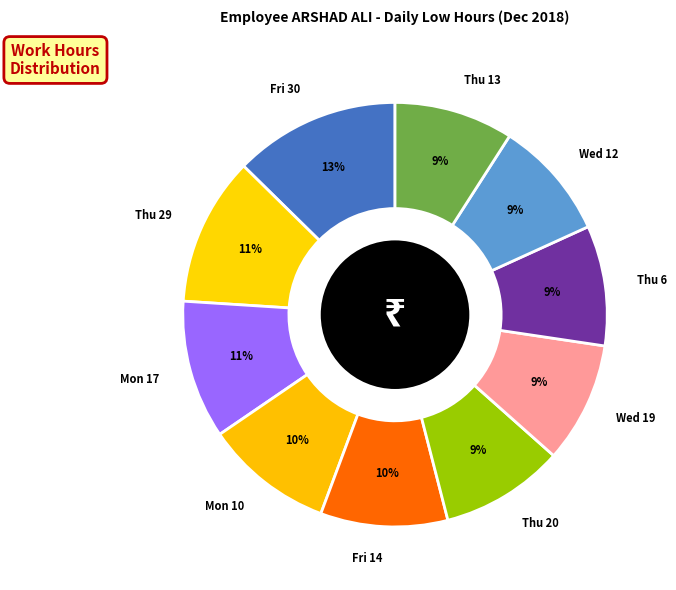

How many segments does this pie chart have?

10